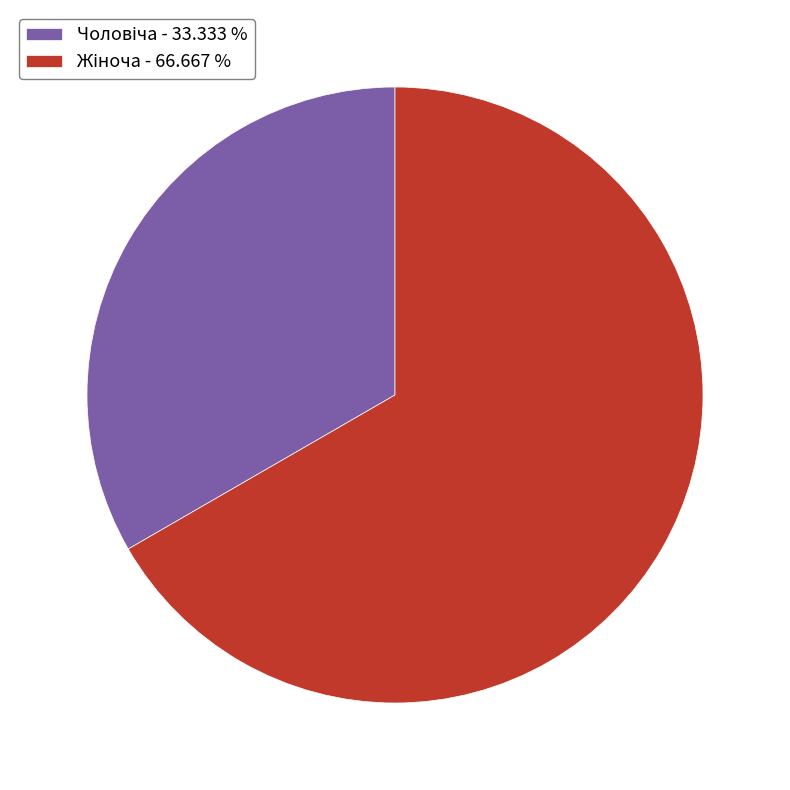

Does any single category account for the majority?

Yes